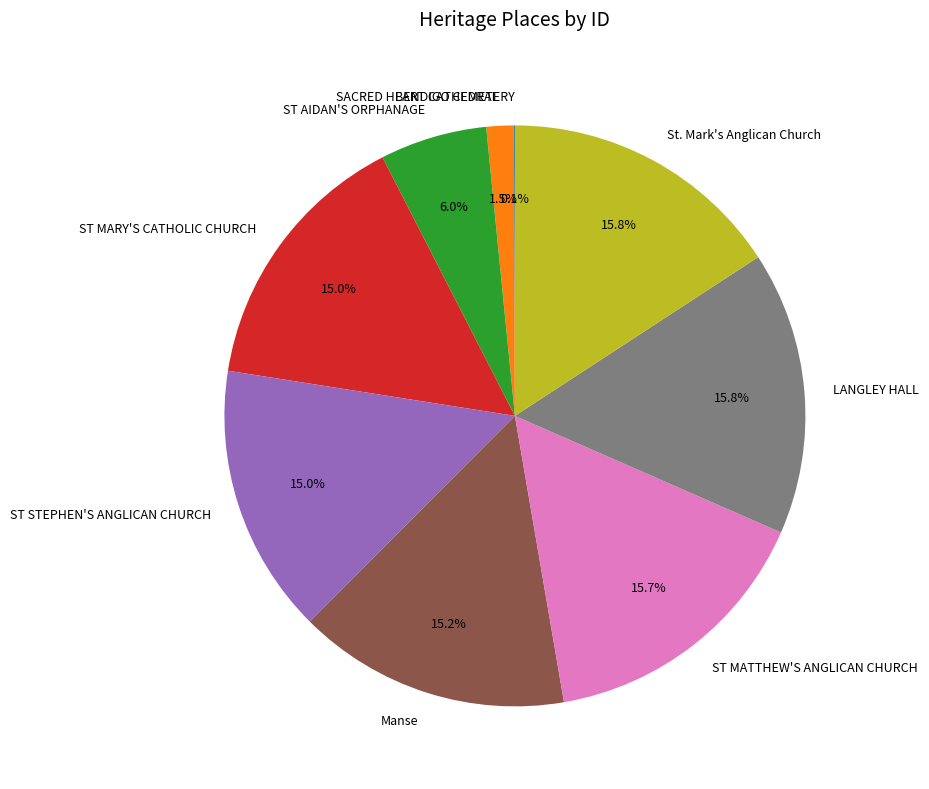

Approximately how many times larger is the value at ST MARY'S CATHOLIC CHURCH compared to LANGLEY HALL?

0.9